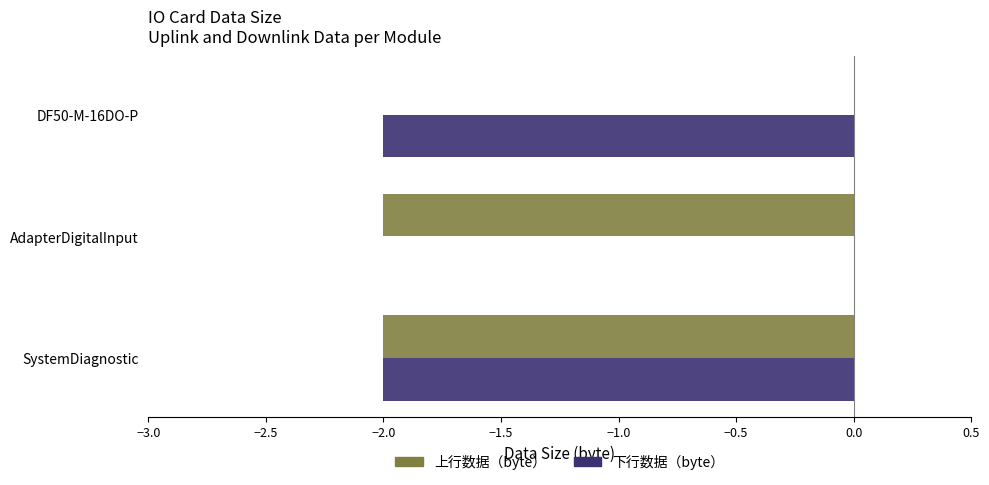

The value of 上行数据（byte） at DF50-M-16DO-P is 0. True or false?

True